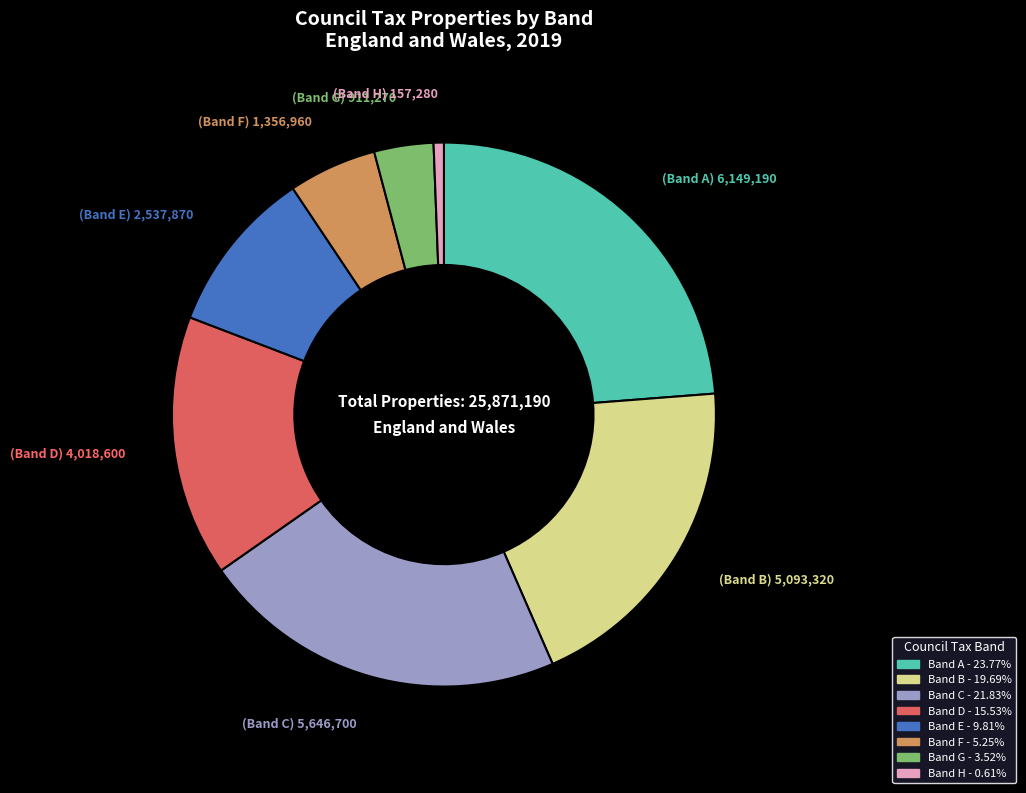

Which category has the biggest portion of the pie?

Band A